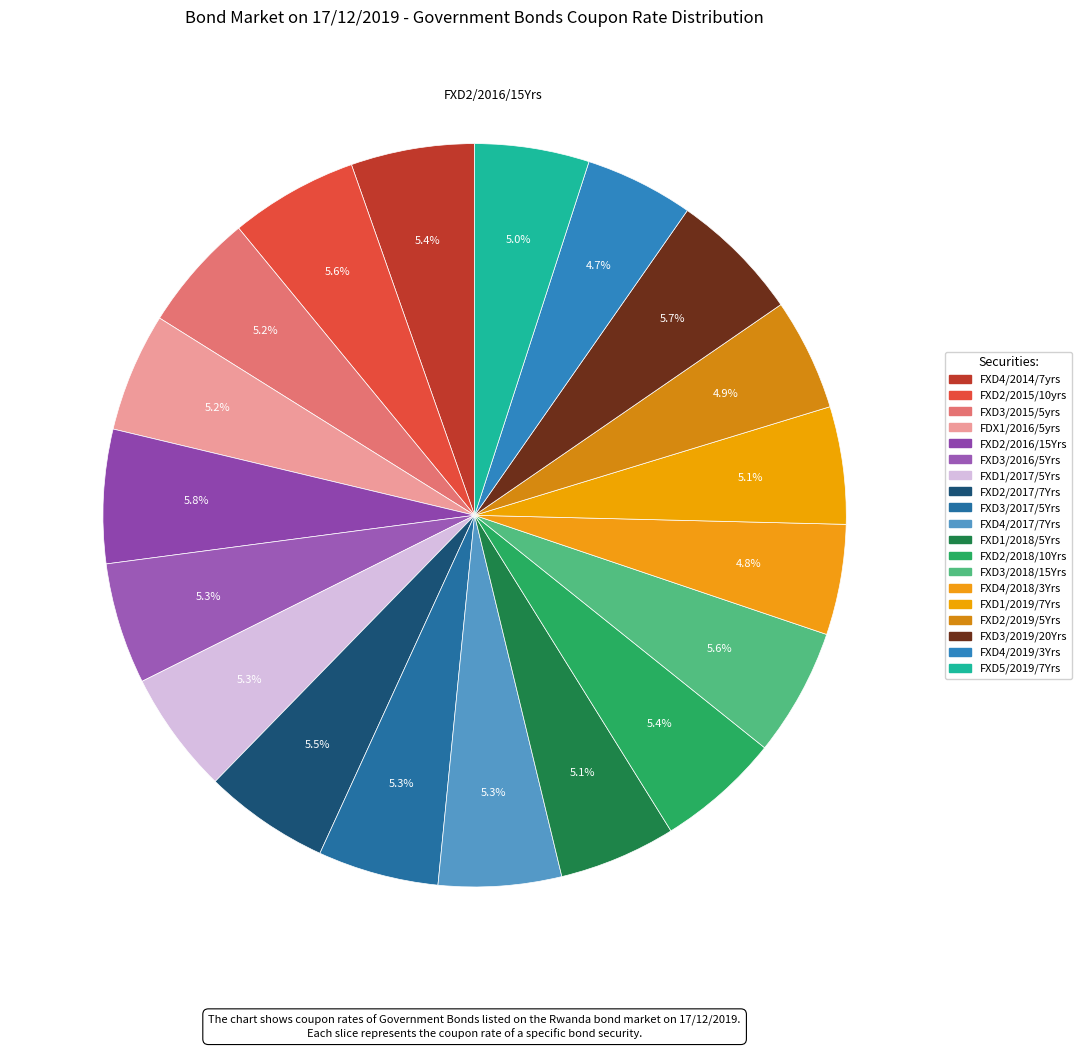

To the nearest percent, what is the combined percentage of FXD2/2016/15Yrs and FXD2/2015/10yrs?

11%